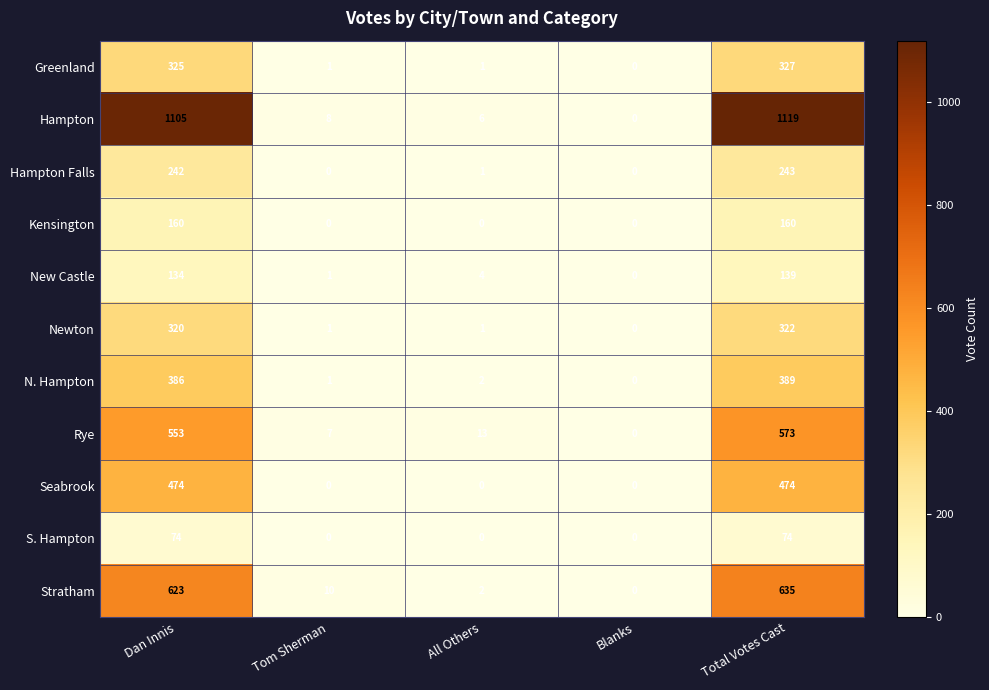

Is the value of Hampton Falls at Tom Sherman greater than the value of Greenland at Total Votes Cast?

No